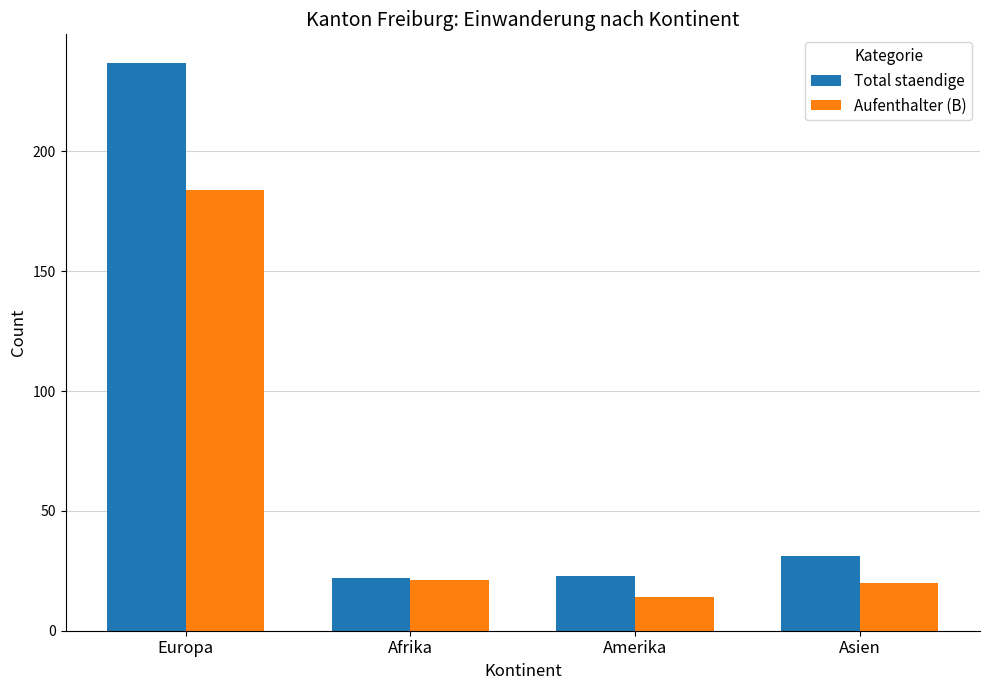

At which label does Aufenthalter (B) first exceed 21?

Europa